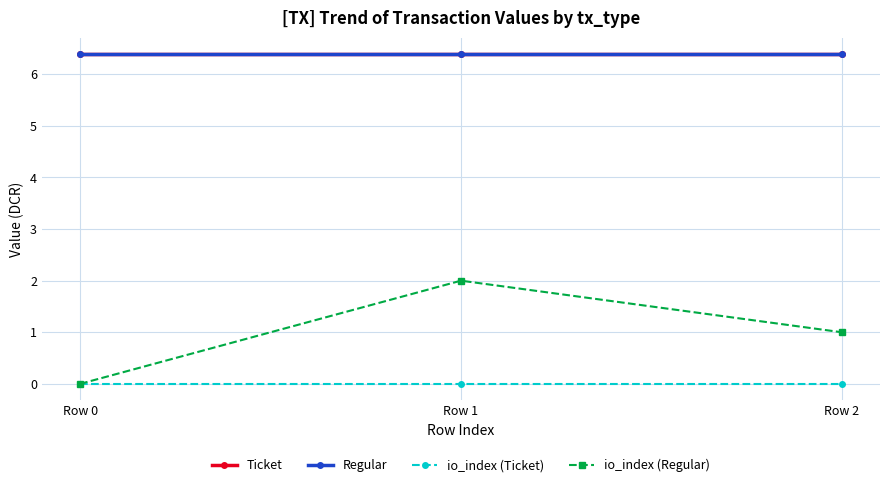

Is this an area chart (filled region under the line)?

No